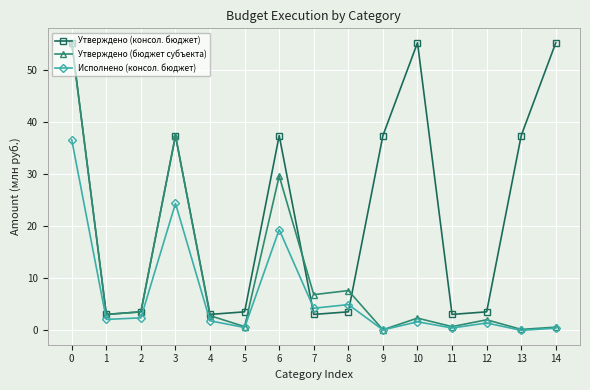

The value of Исполнено (консол. бюджет) at 10 is 1.6. True or false?

True